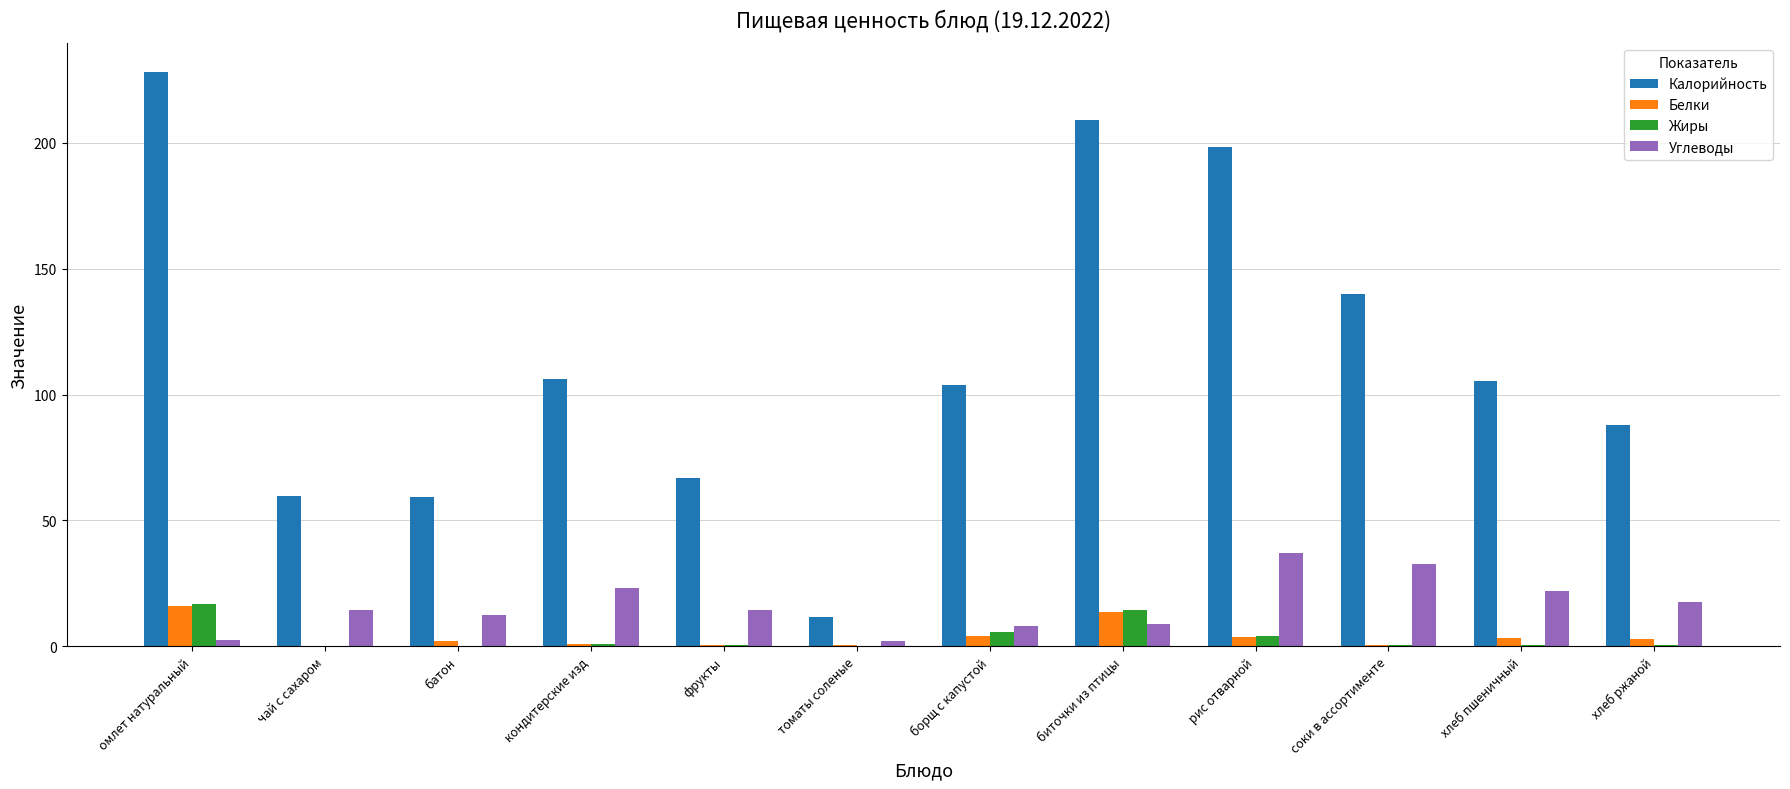

Does the chart contain stacked bars?

No